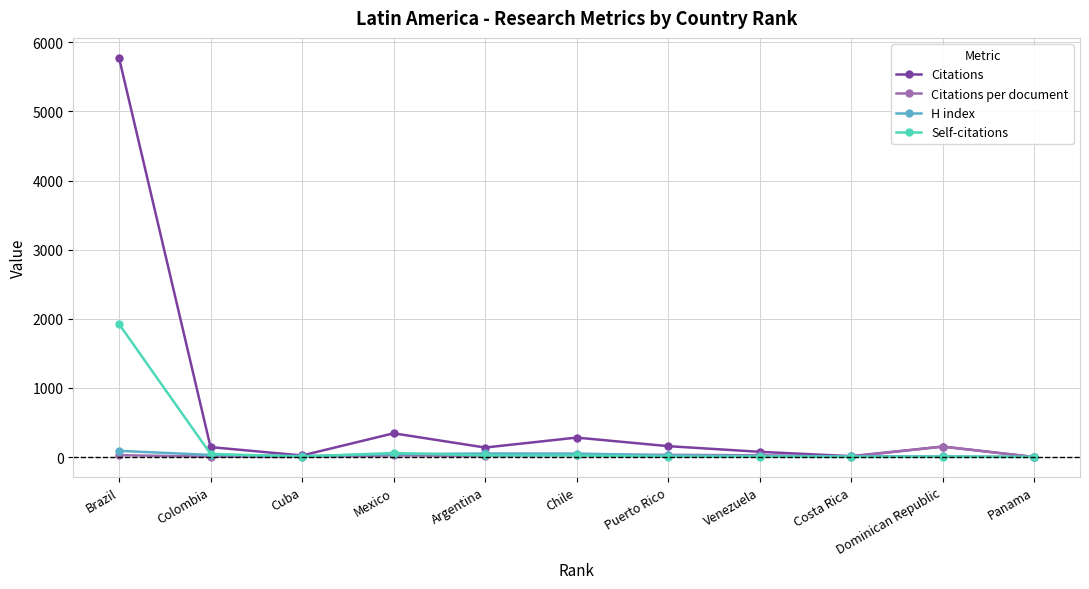

What are all the series names shown in the legend?

Citations, Citations per document, H index, Self-citations